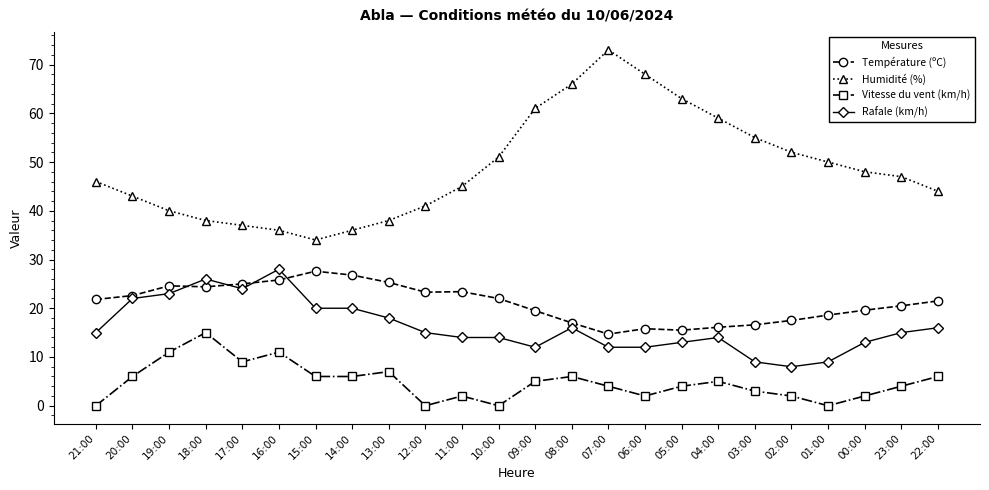

True or false: Rafale (km/h) and Humidité (%) cross at least once.

False